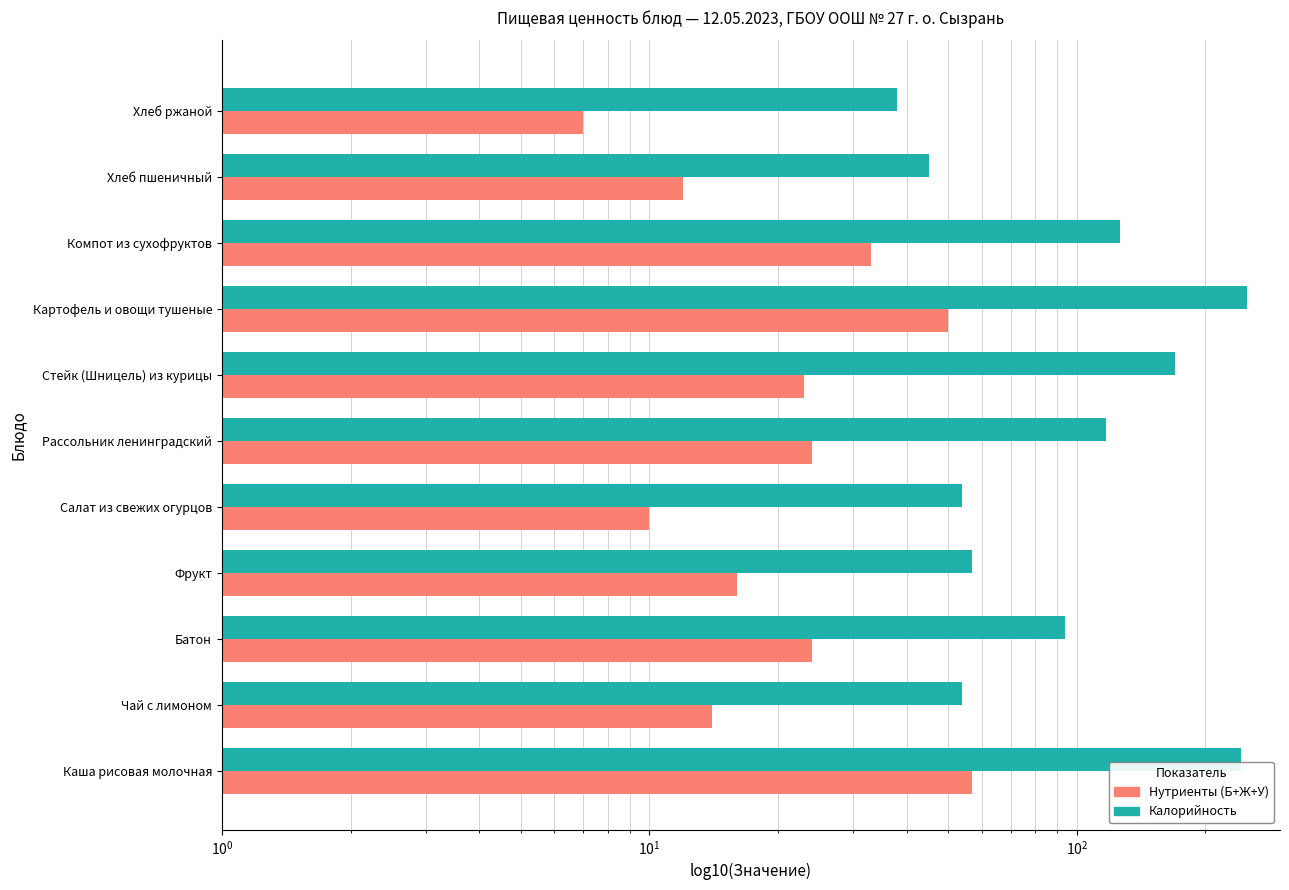

What are all the series names shown in the legend?

Нутриенты (Б+Ж+У), Калорийность